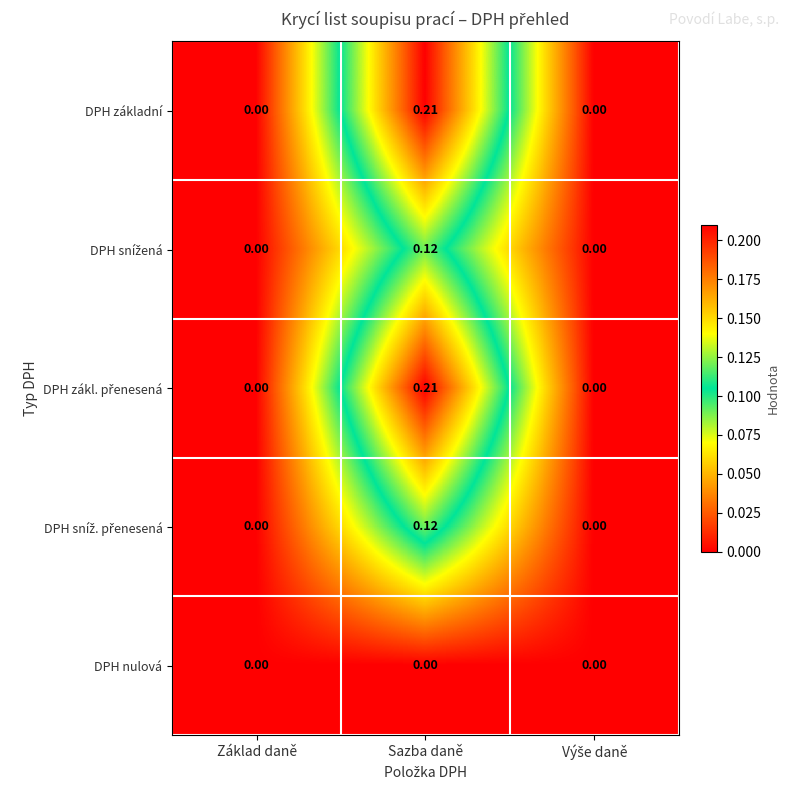

Which category has the highest value across all series?

Sazba daně